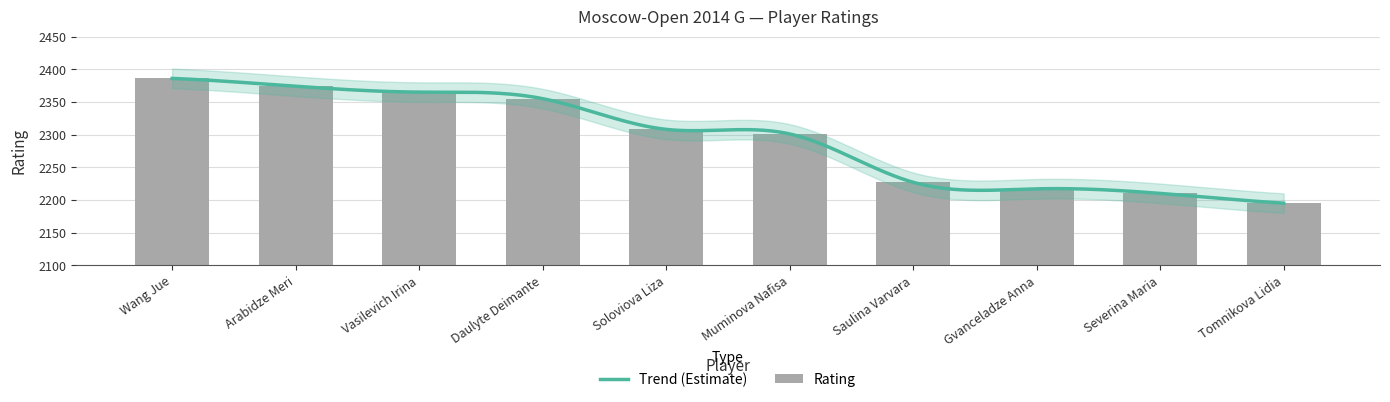

What is the approximate value at Muminova Nafisa, to the nearest 50?

2300